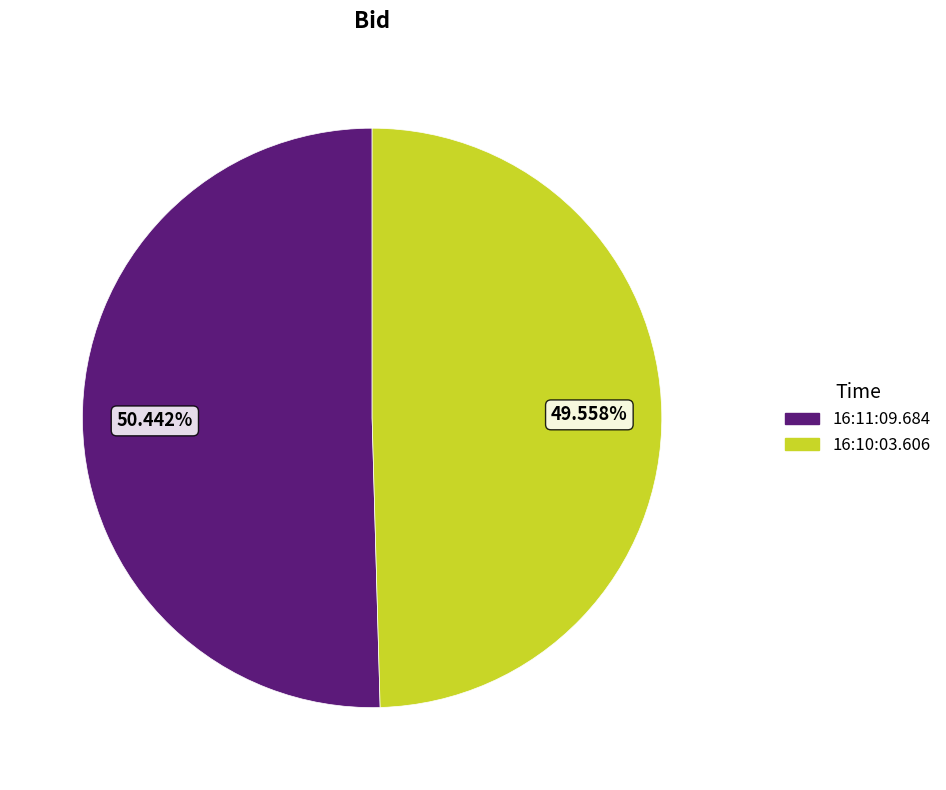

Does 16:10:03.606 represent more than half of the total?

No